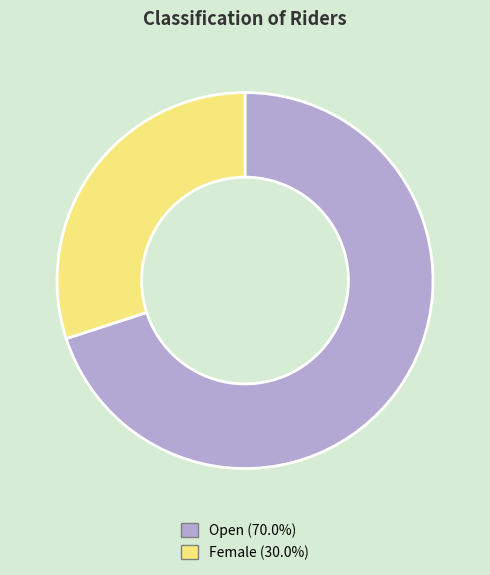

What is the ratio of the value at Female to the value at Open?

0.4